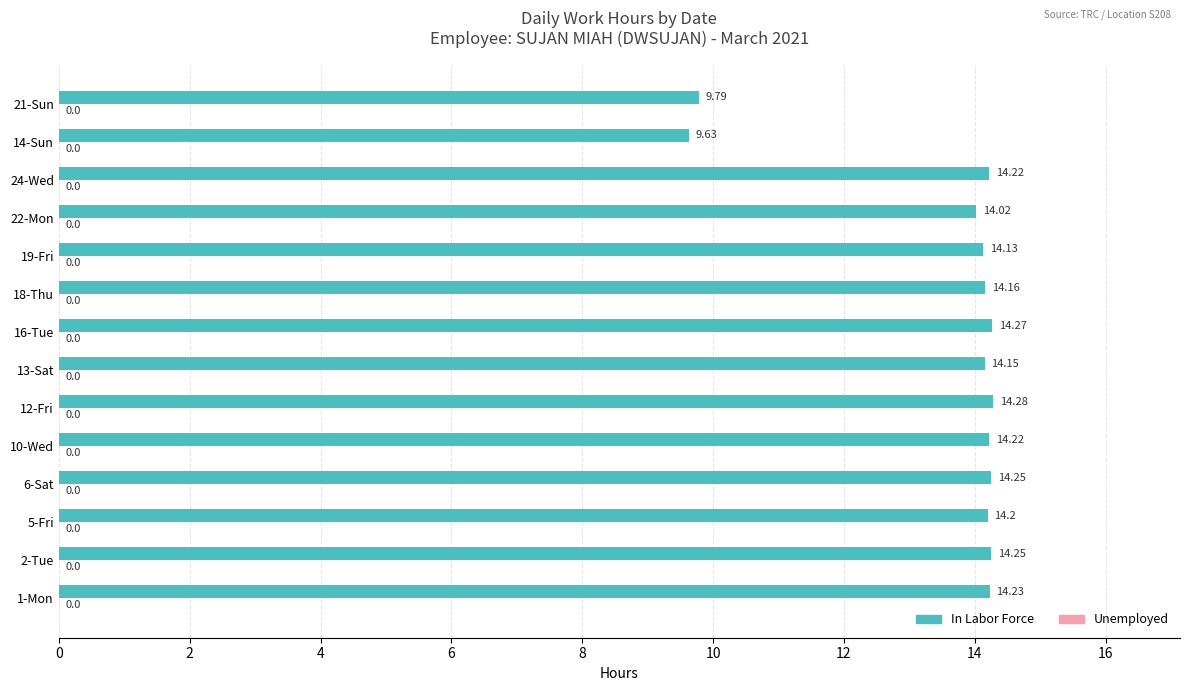

What is the difference between the maximum and second lowest values?

4.5